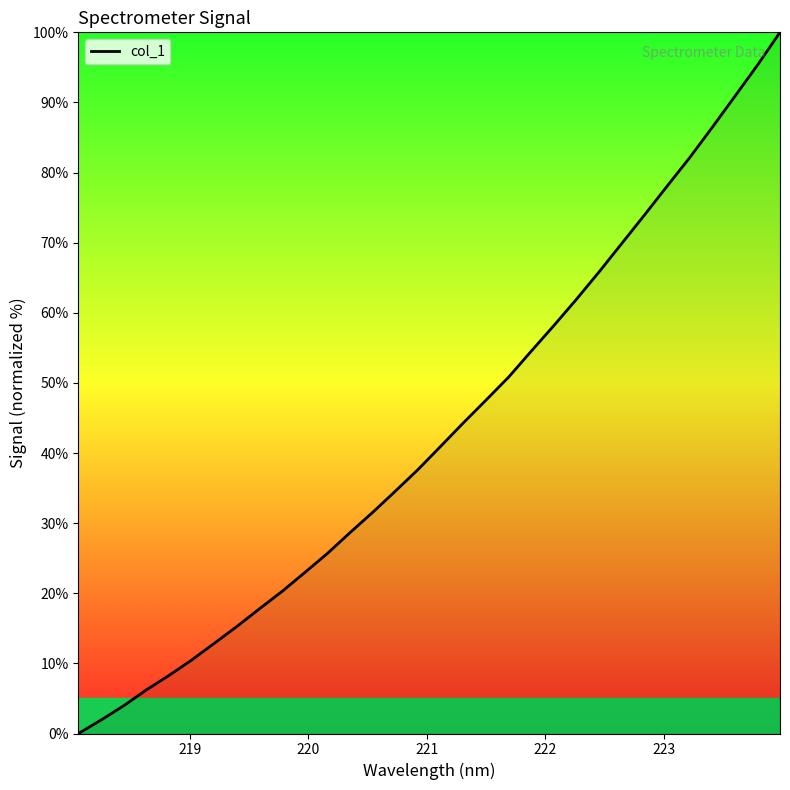

What is the difference between the maximum and minimum values?

100.0